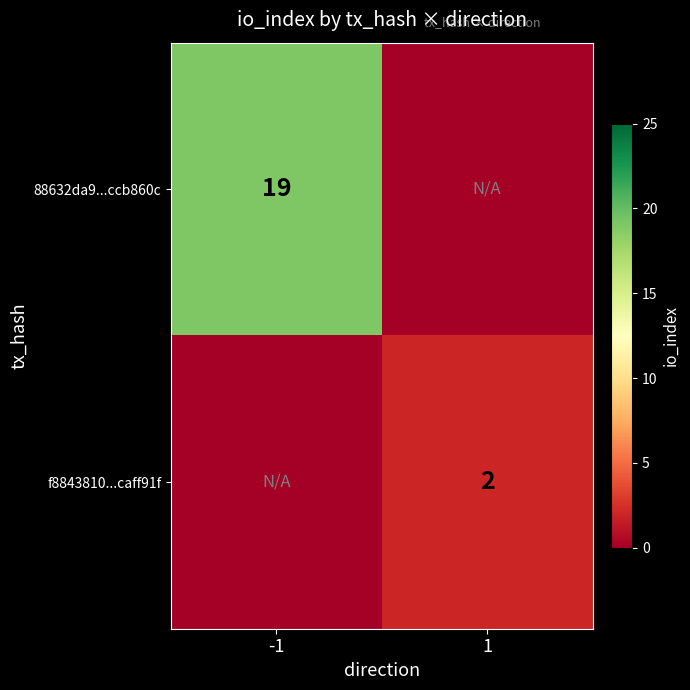

True or false: f8843810...caff91f has a value of 2 at 1.

True